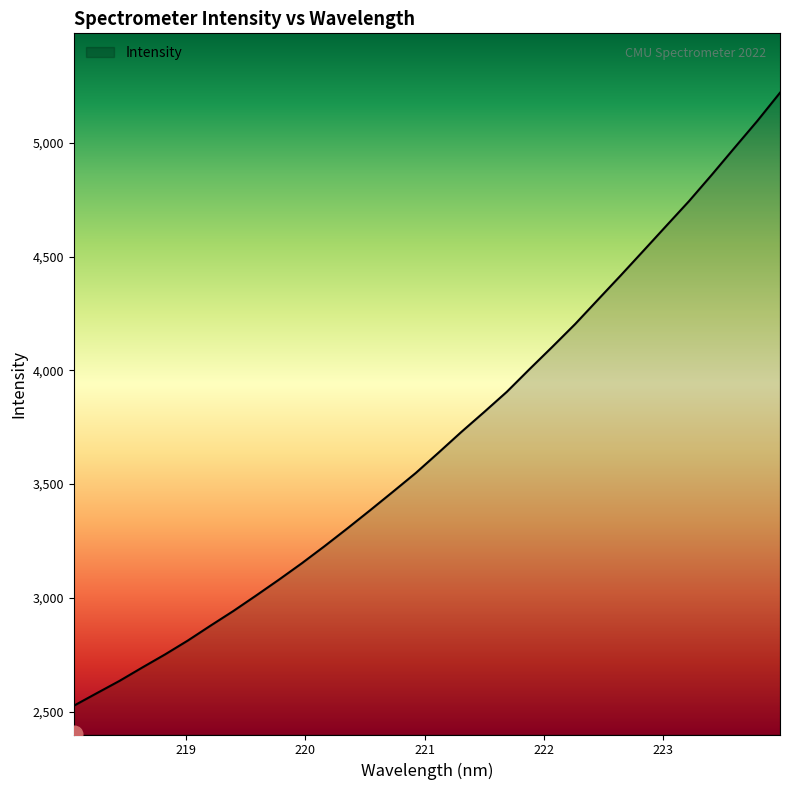

What is the greatest value displayed?

5219.9